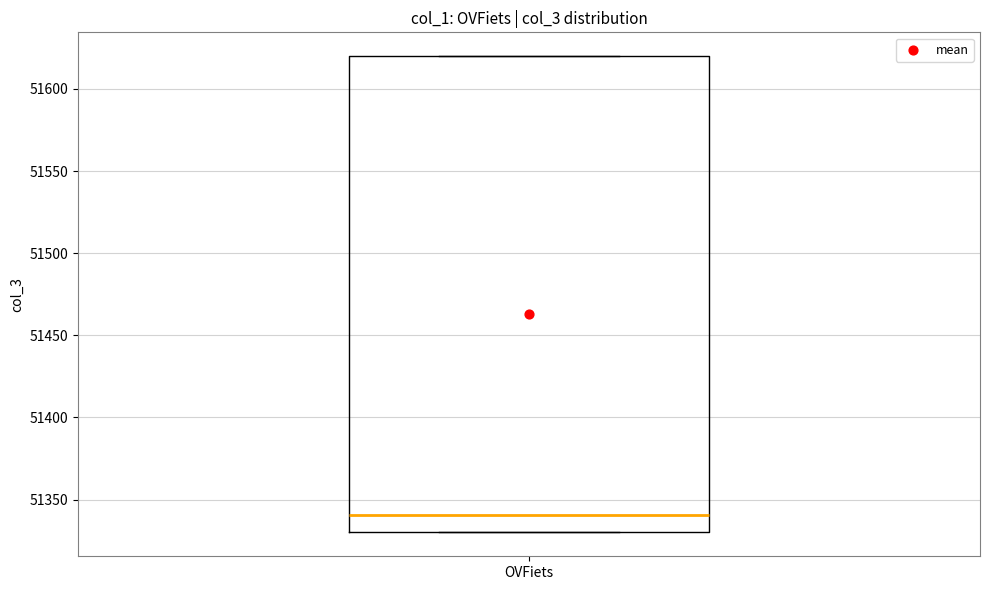

Transcribe this box plot: give where the median line is, the range the box spans, and where the two whiskers end, as read against the y-axis. The values are not printed on the chart, so give them approximately, as read against the axis.

median 51340, box 51330 to 51620, whiskers 51330 to 51620